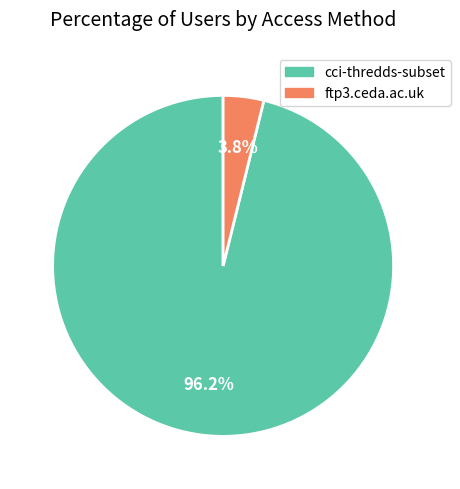

How many slices are in this pie chart?

2